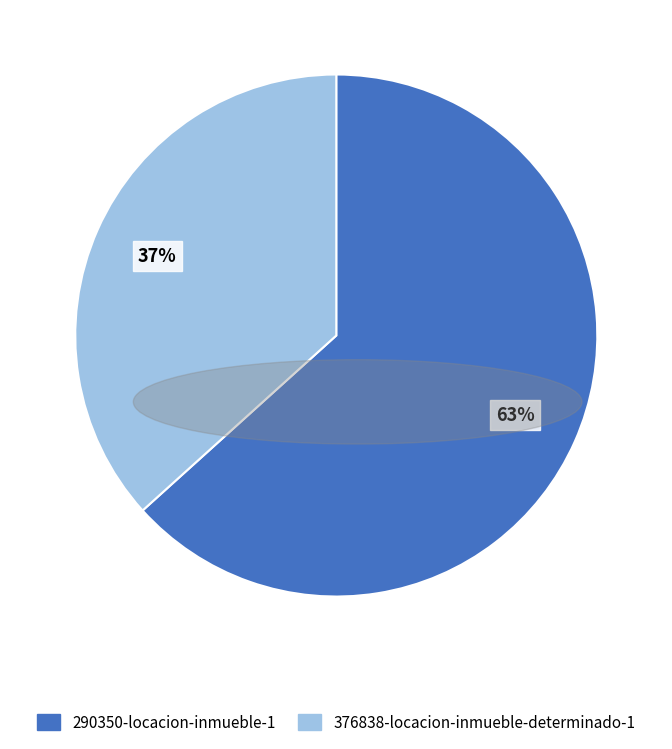

To the nearest percent, what portion does 376838-locacion-inmueble-determinado-1 represent?

37%